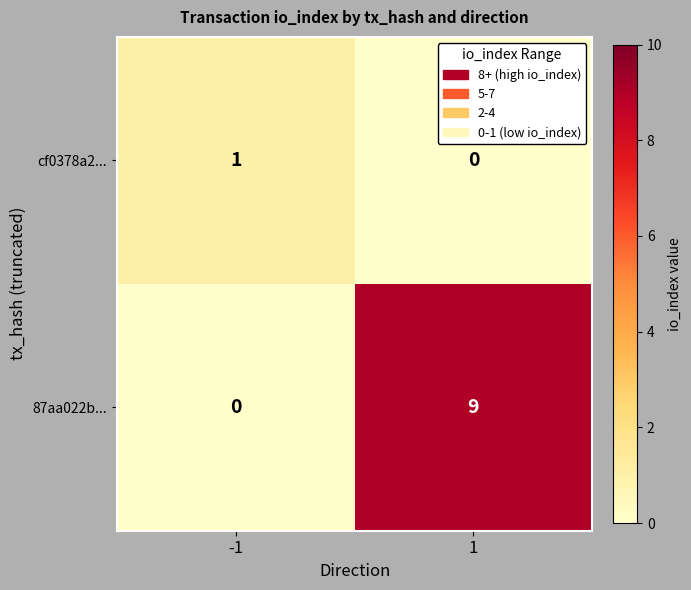

The value of 87aa022b... at -1 is -5. True or false?

False